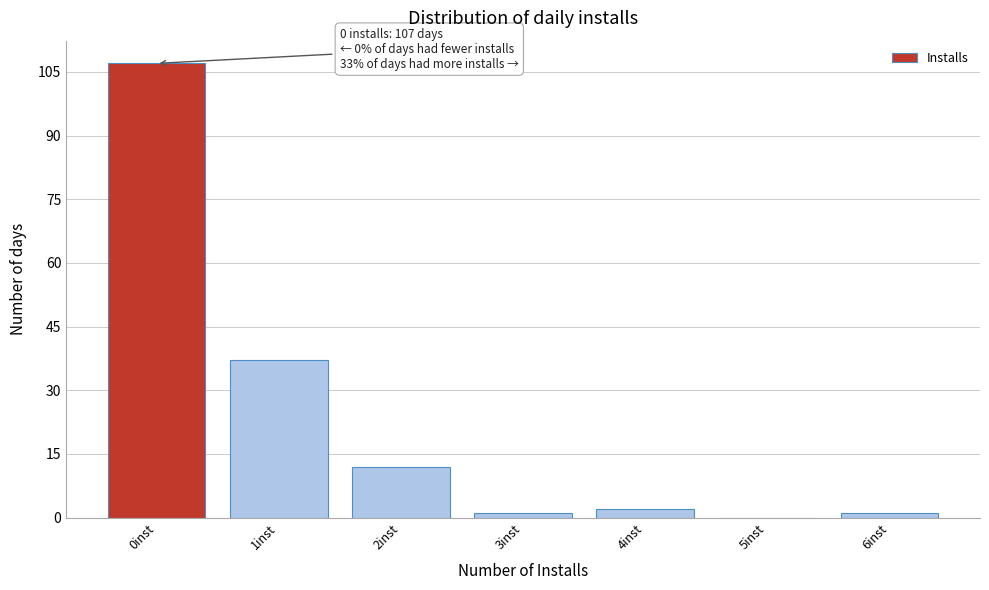

Which range on the x-axis has the tallest bar?

-0.5 to 0.5